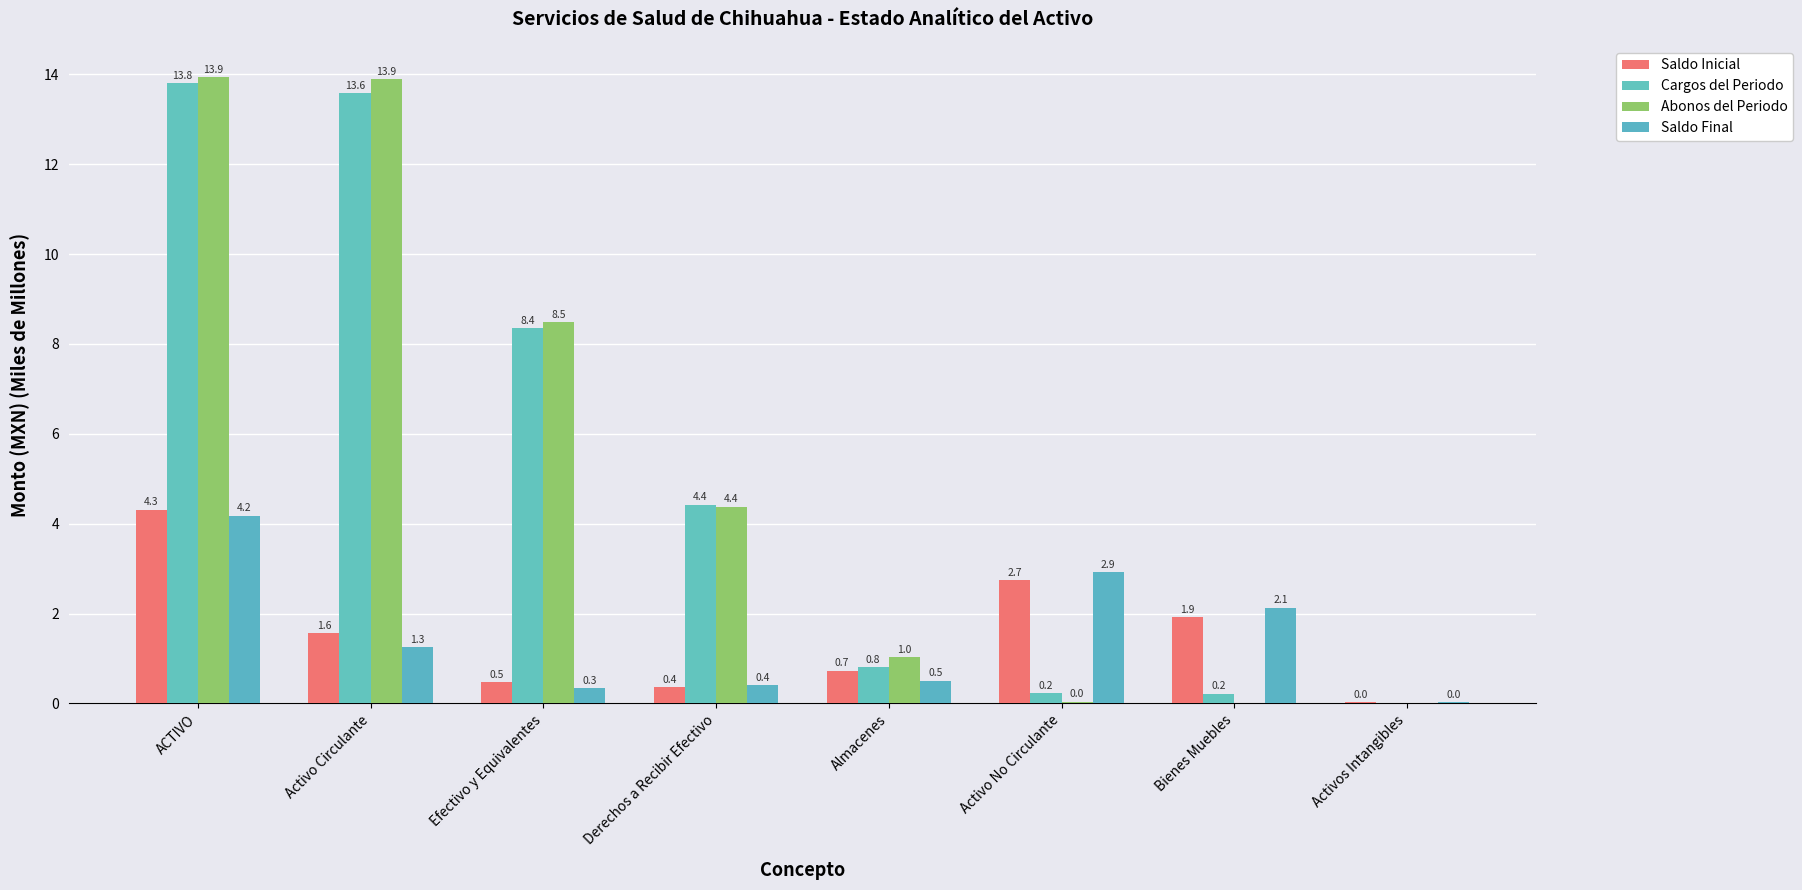

How many data points does each series have?

8